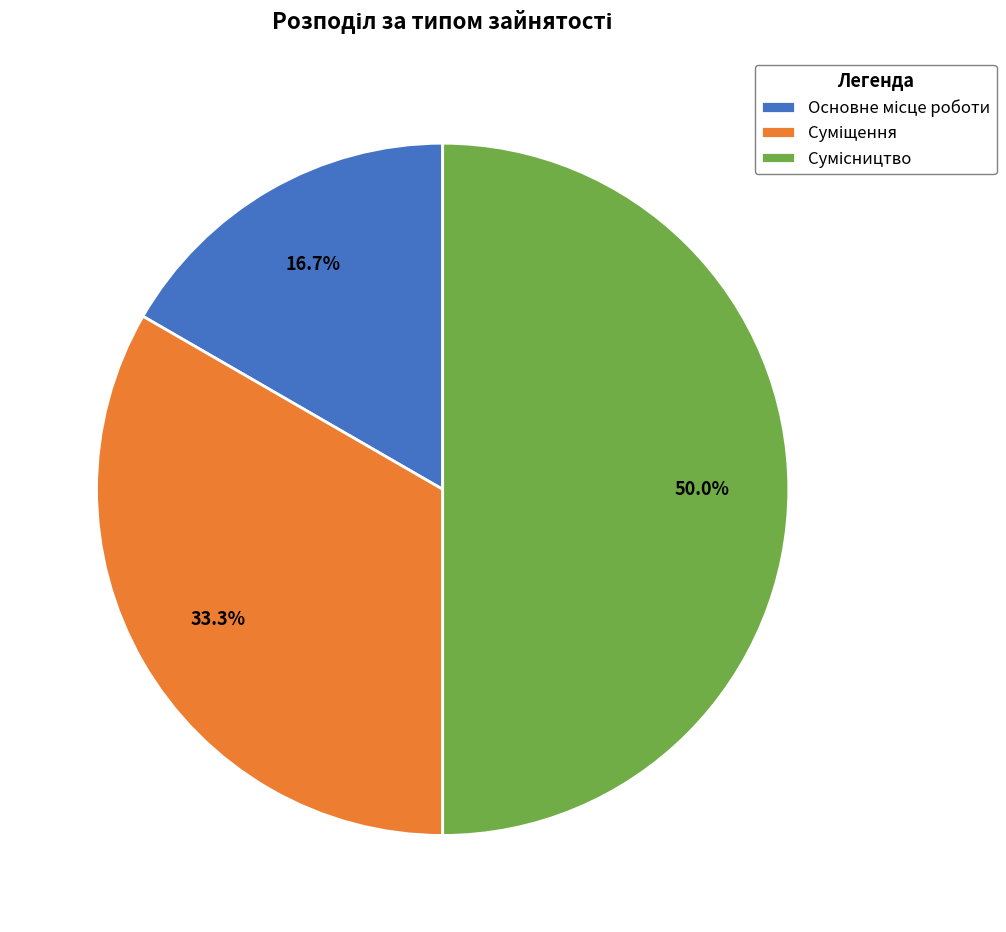

How many segments does this pie chart have?

3